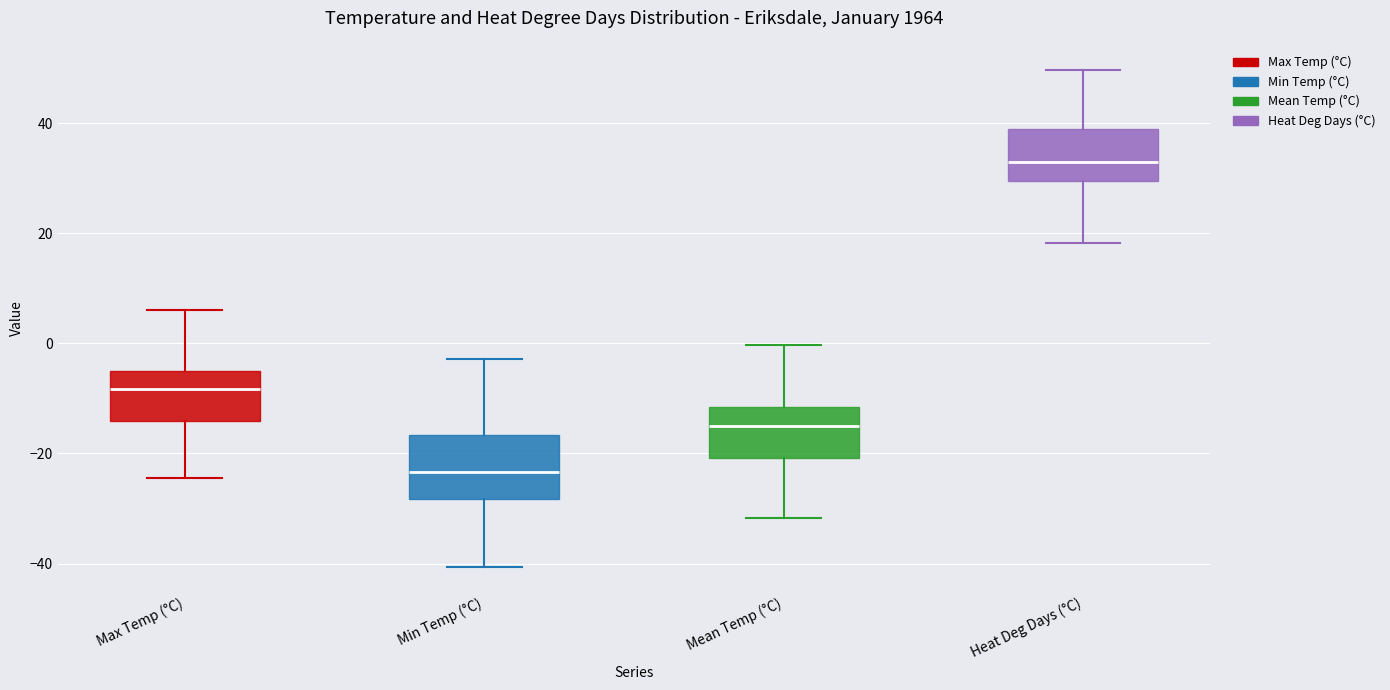

Where is the upper edge of the box for Mean Temp (°C) on the y-axis? The values are not printed on the chart, so give them approximately, as read against the axis.

-12